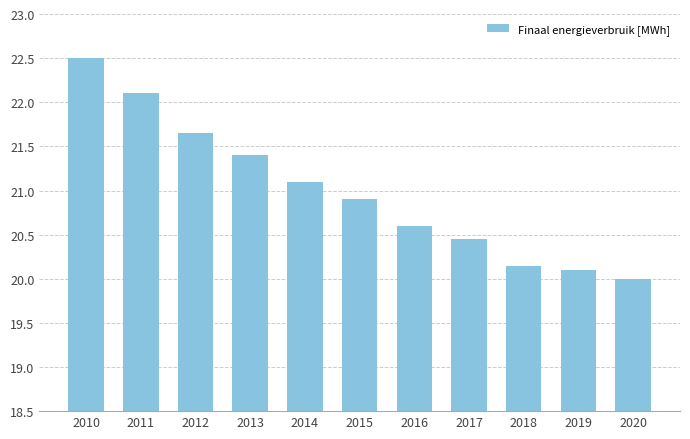

How many data points are above 20?

10